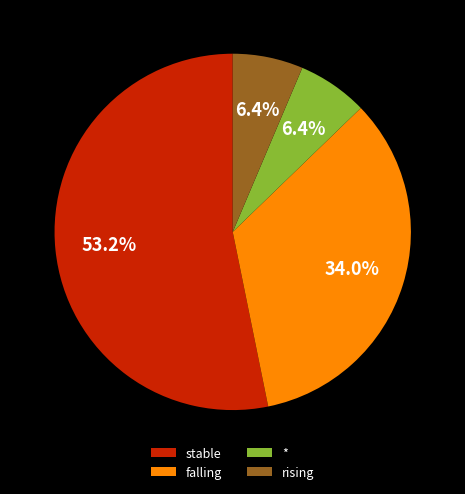

Count the number of slices in the pie.

4